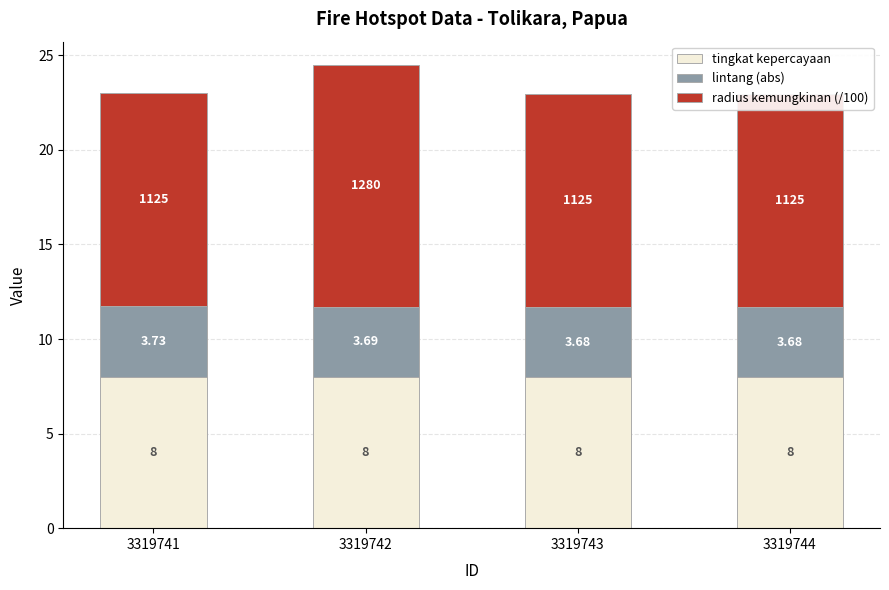

What is the total value across all series at 3319742?

24.5